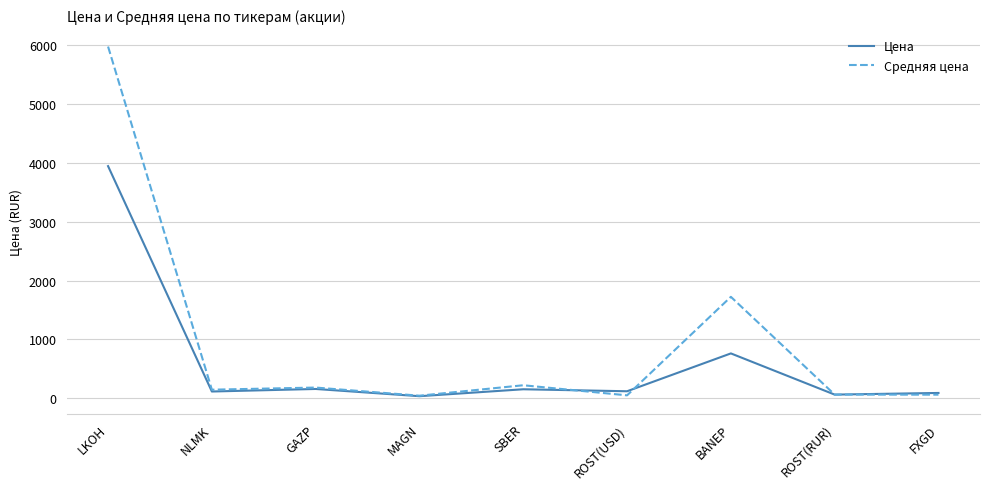

At which category is the sum across all series the highest?

LKOH